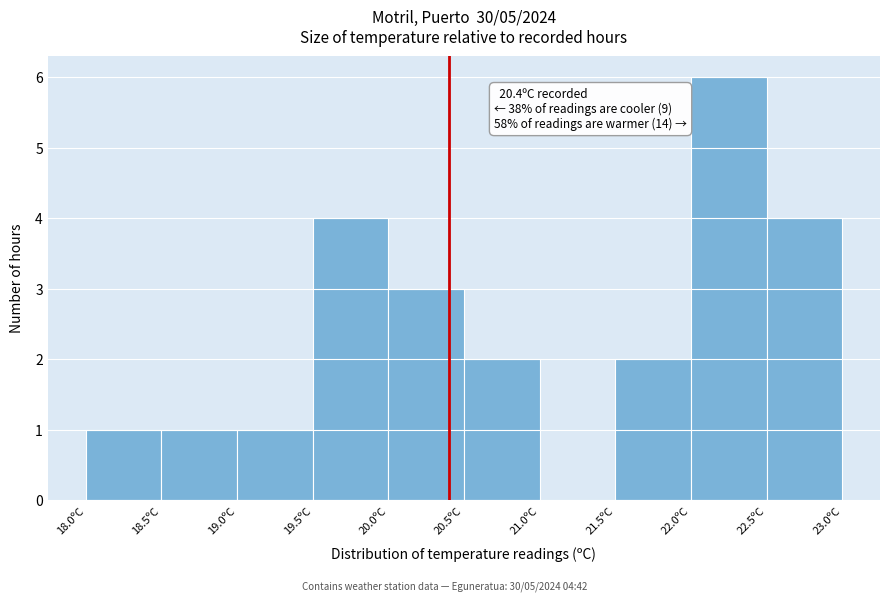

Over which range of the x-axis is the bar tallest?

22.0 to 22.5